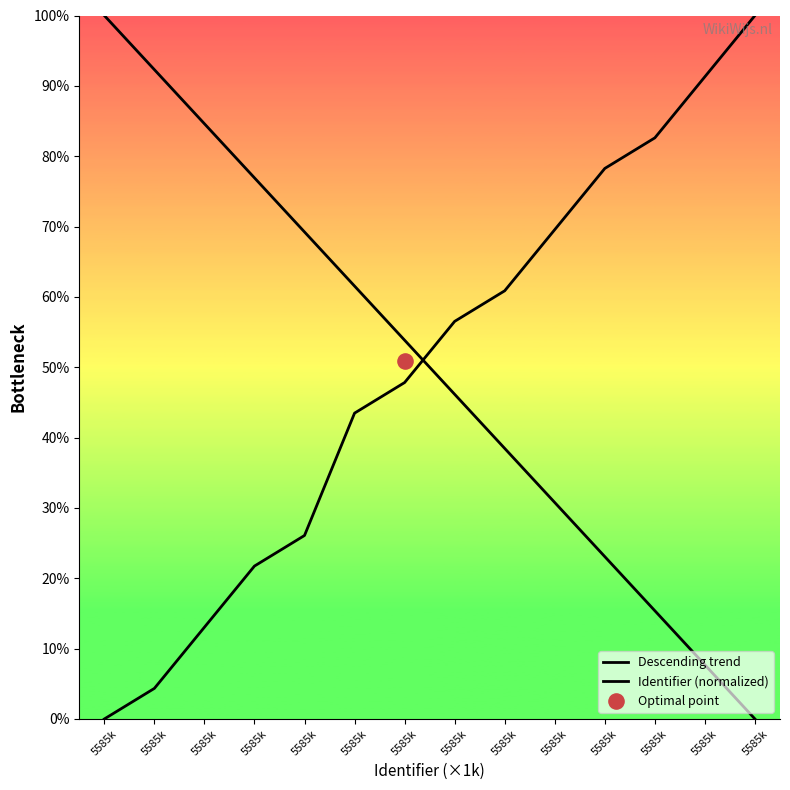

Which series reaches the maximum Y coordinate?

Descending trend